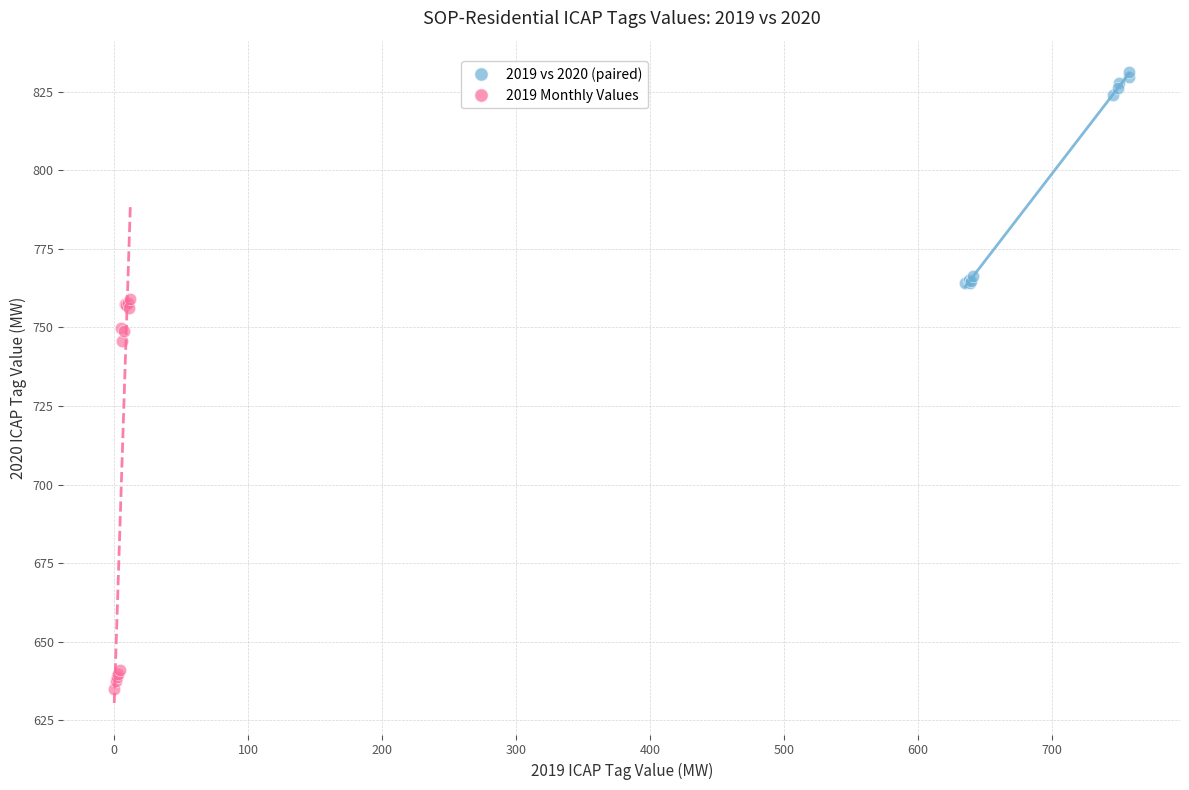

Which series contains the highest Y value?

2019 vs 2020 (paired)